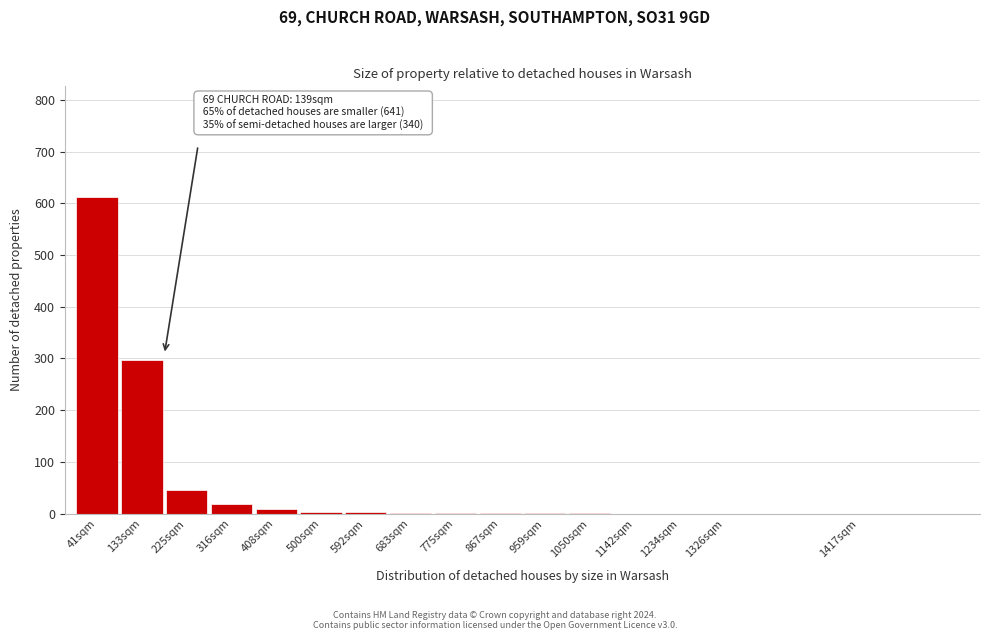

What is the sum of all values?

994